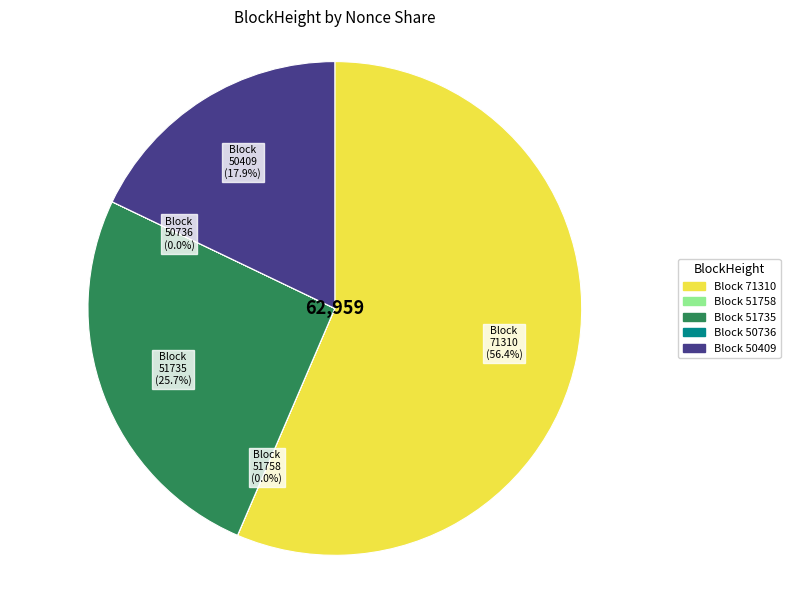

Which has a higher value, Block 50409 or Block 71310?

Block 71310